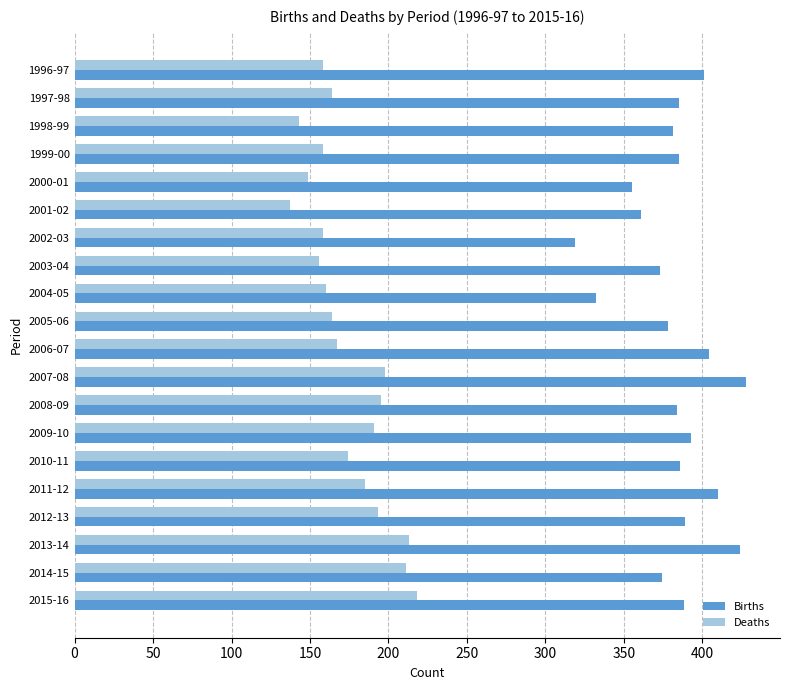

What is the lowest value of the Births series?

319